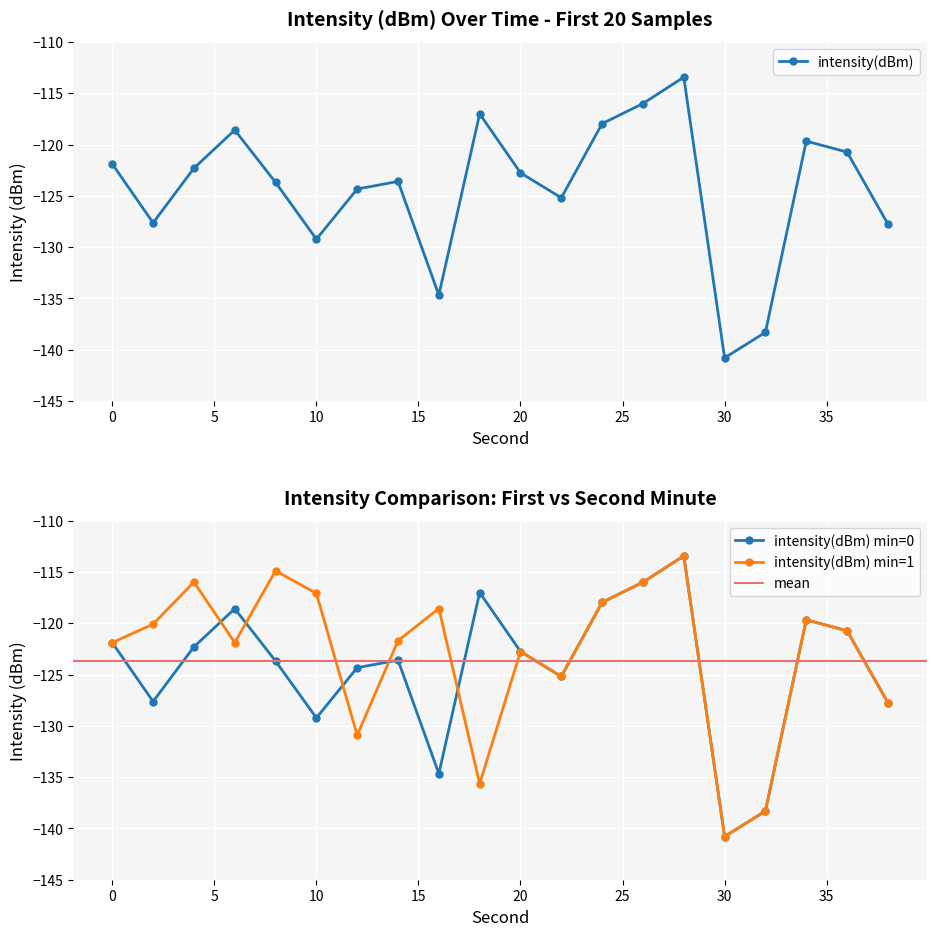

What is the value of the 11th point from the left?

-122.8